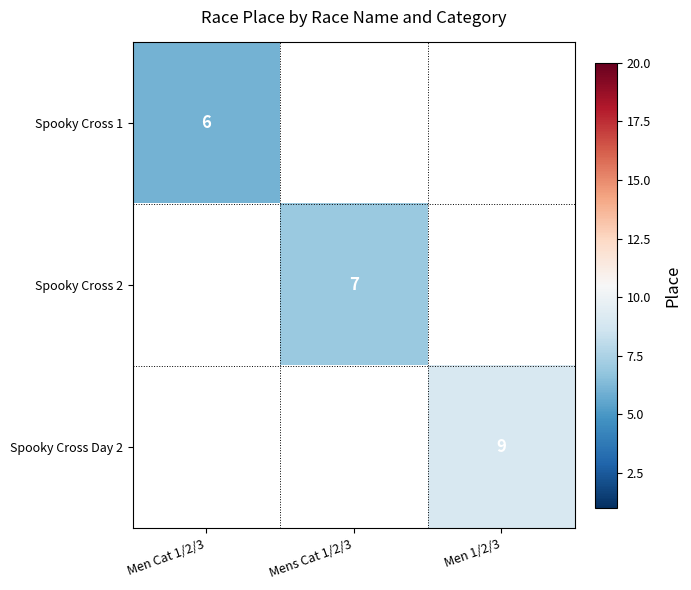

Is it true that Spooky Cross 1 equals 6 at Men Cat 1/2/3?

True